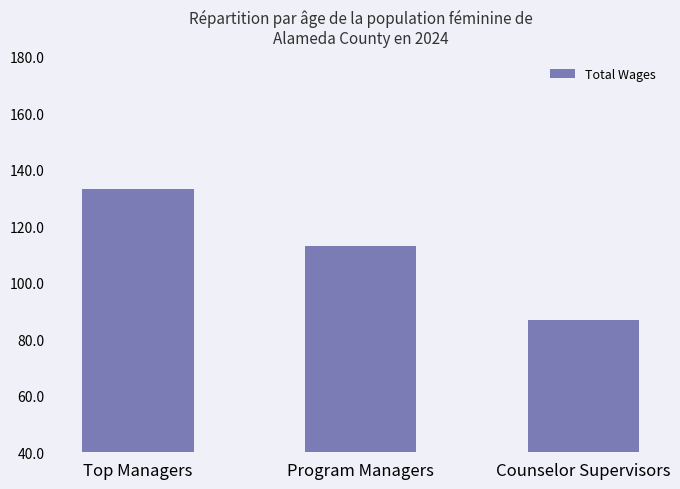

Are the bars horizontal?

No